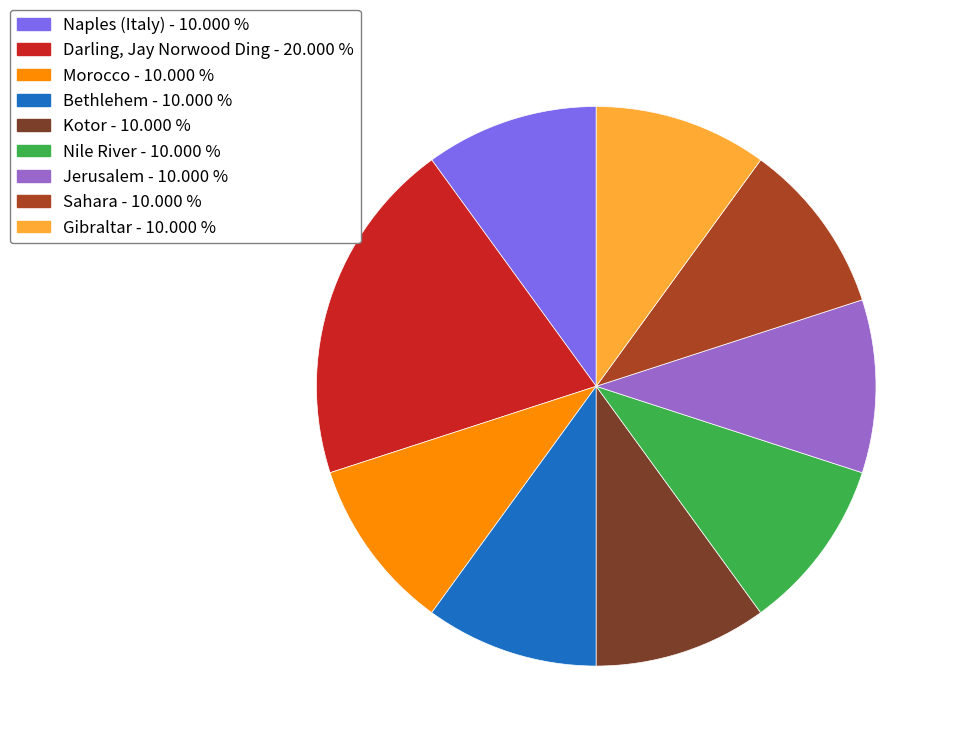

True or false: Darling, Jay Norwood Ding accounts for 20% of the total.

True